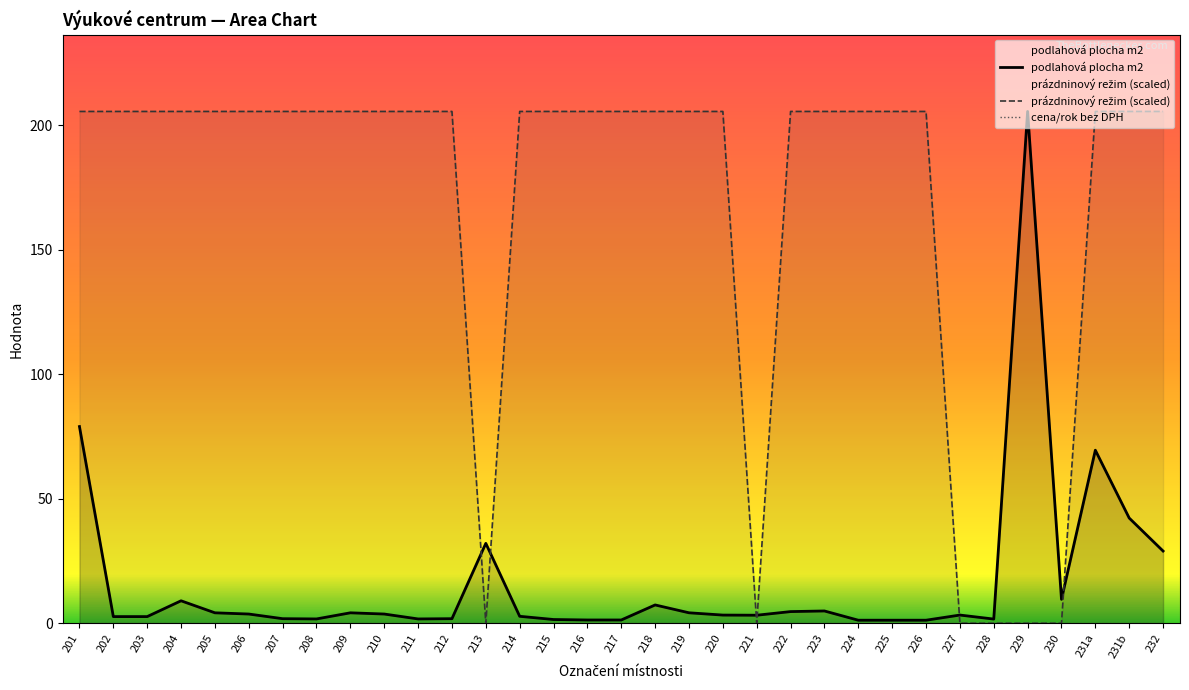

Rank the series at 231b from lowest to highest value.

cena/rok bez DPH, podlahová plocha m2, prázdninový režim (scaled)